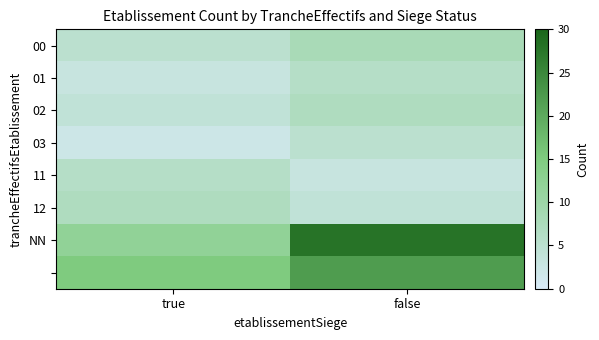

Which series has the largest range (max minus min)?

NN